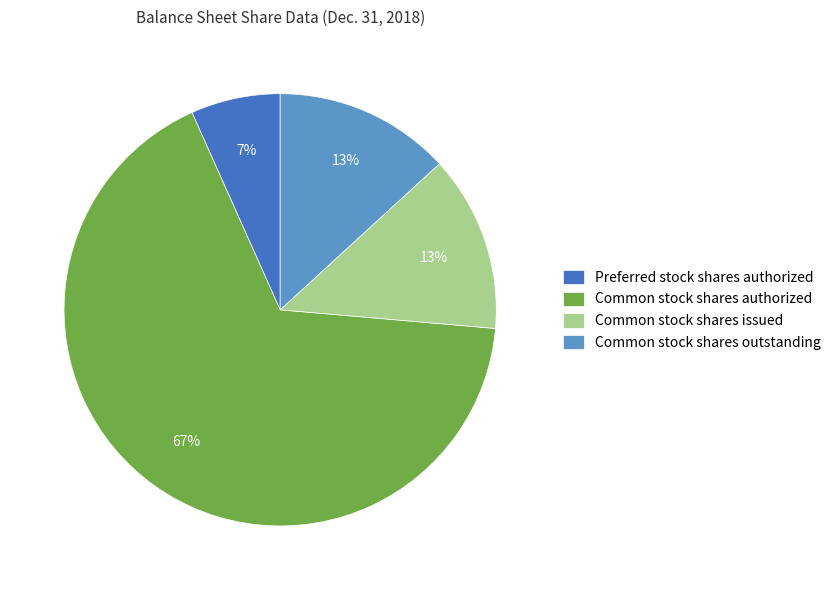

How many segments does this pie chart have?

4